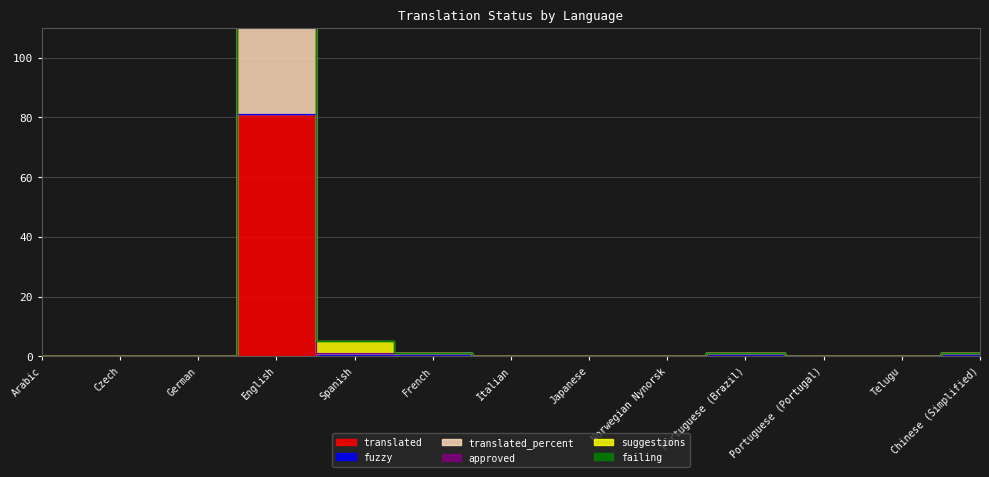

Which label corresponds to the largest value in the chart?

English